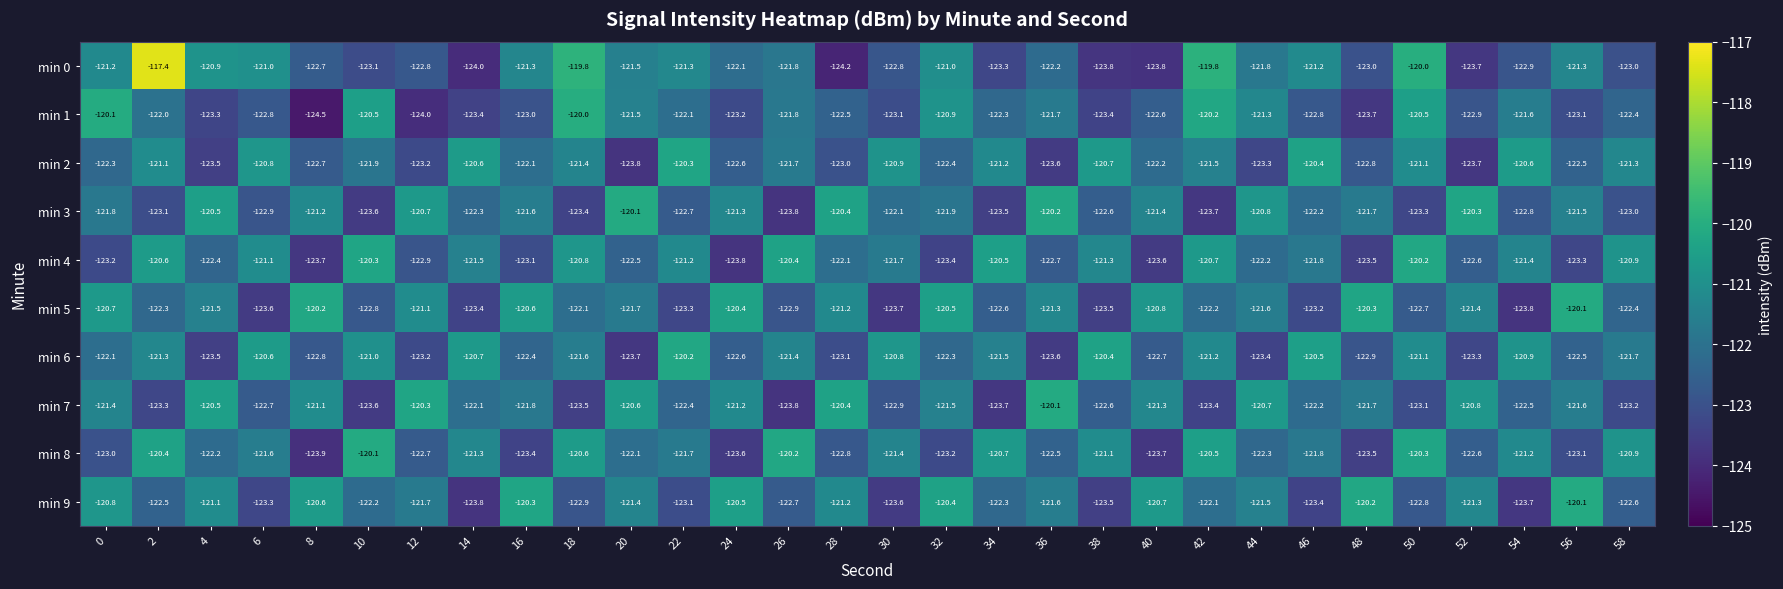

How many series are shown in this chart?

10